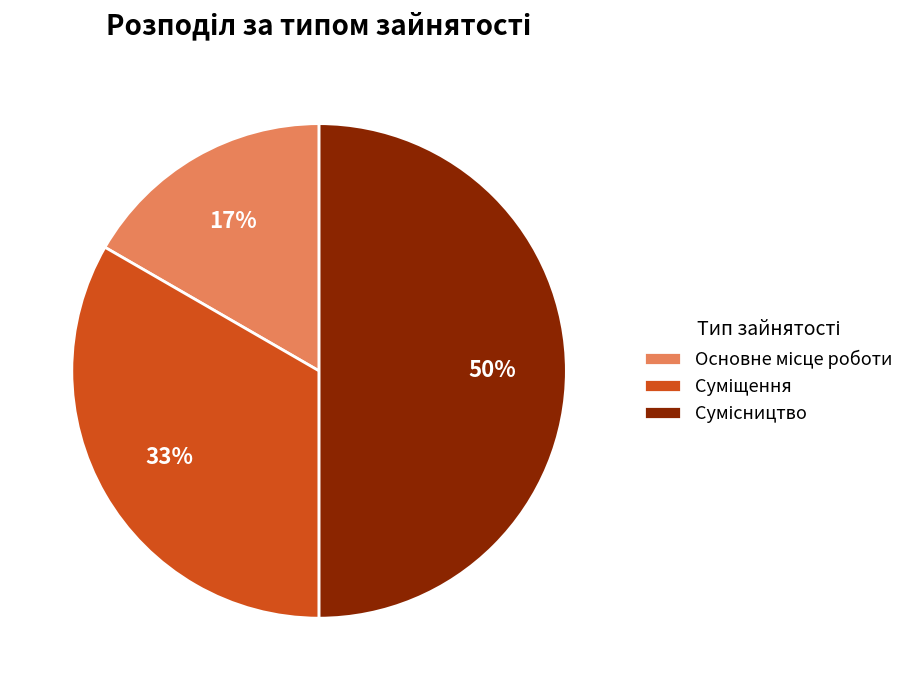

How many slices are in this pie chart?

3